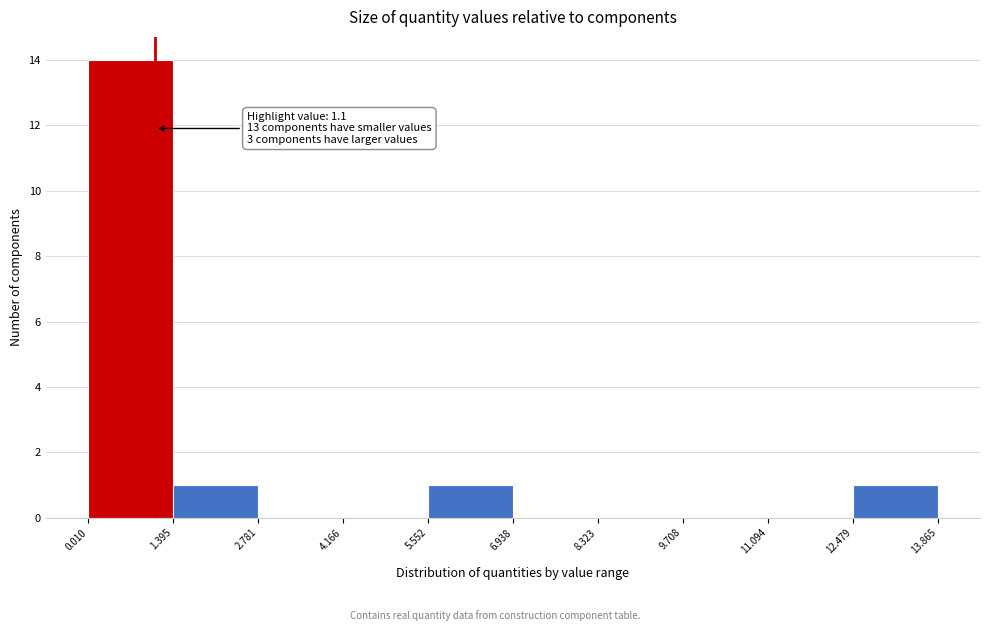

Over which range of the x-axis is the bar tallest?

0.010 to 1.395